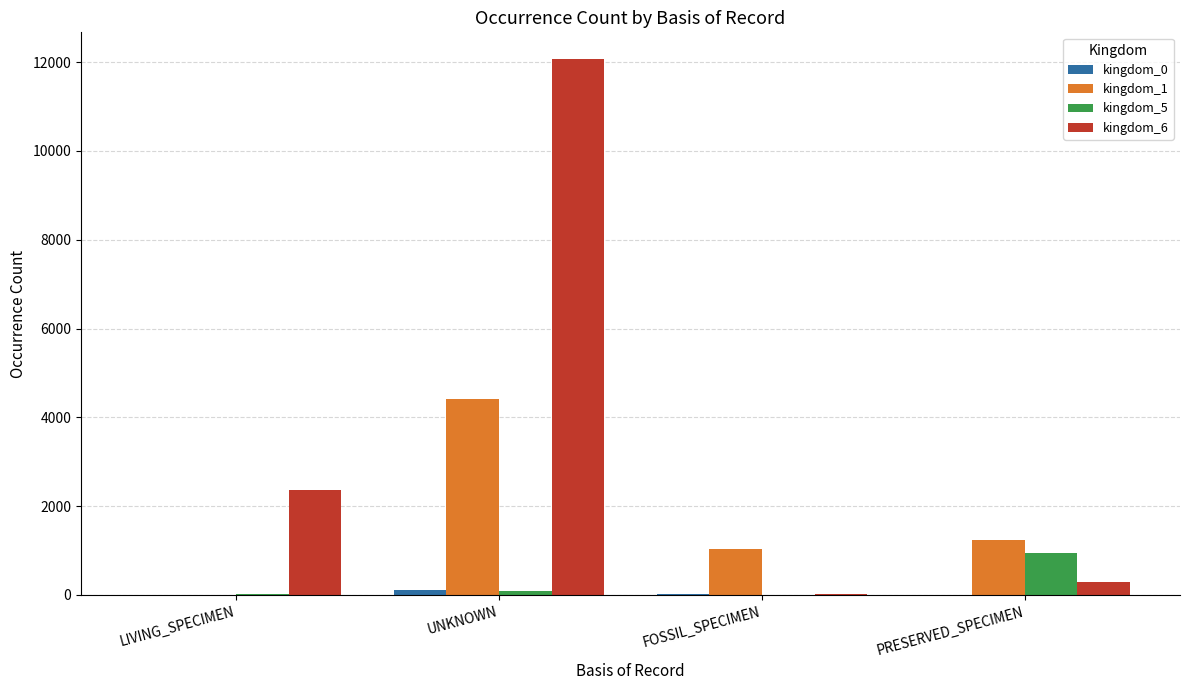

Are the bars grouped side by side (vs. stacked)?

Yes